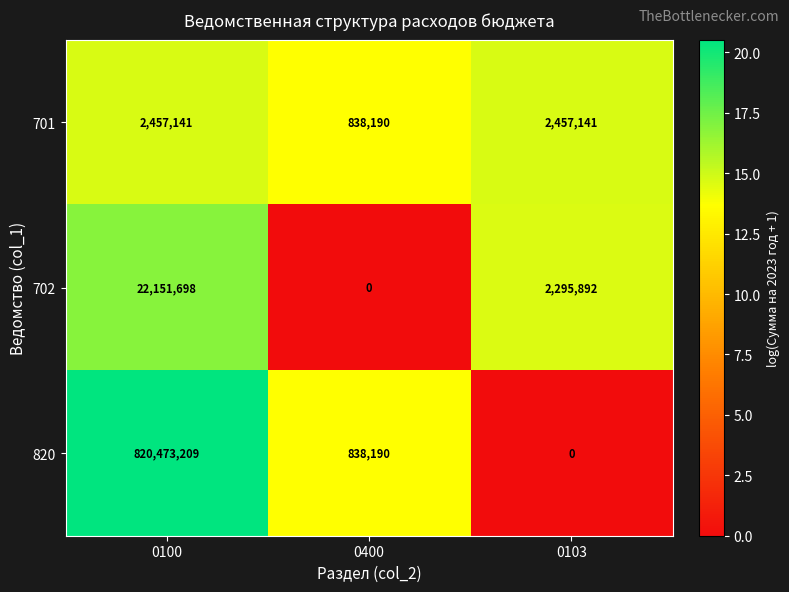

Count the number of data series in this chart.

3